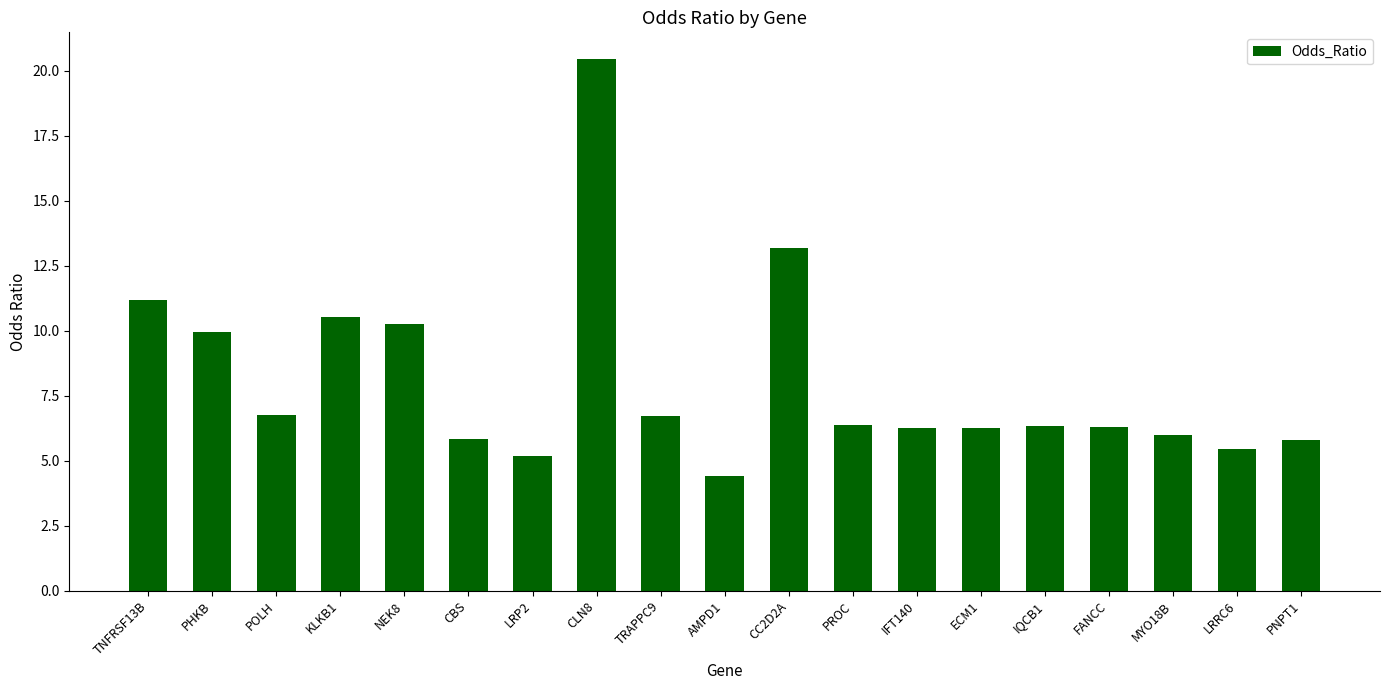

What position from the left is PROC?

12